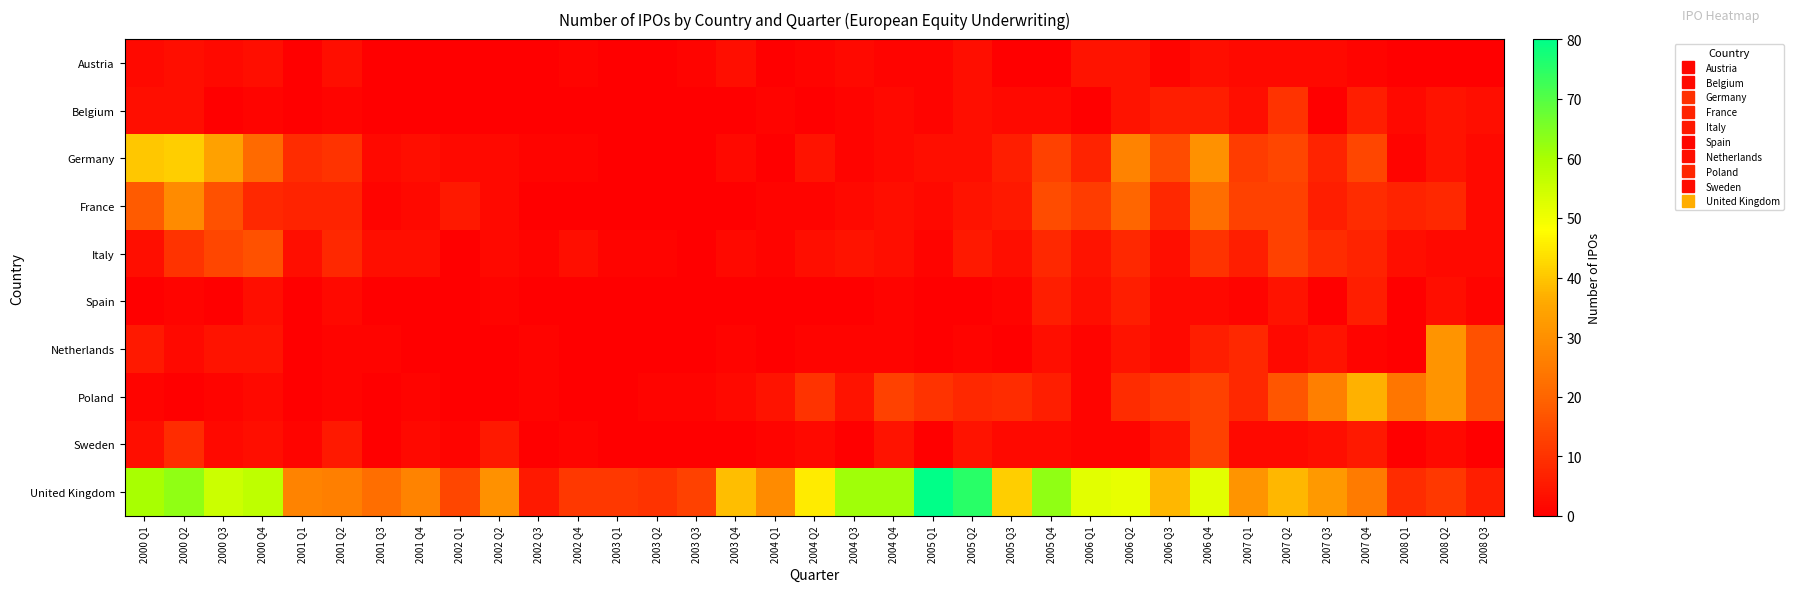

What is the total value across all series at 2005 Q3?

69